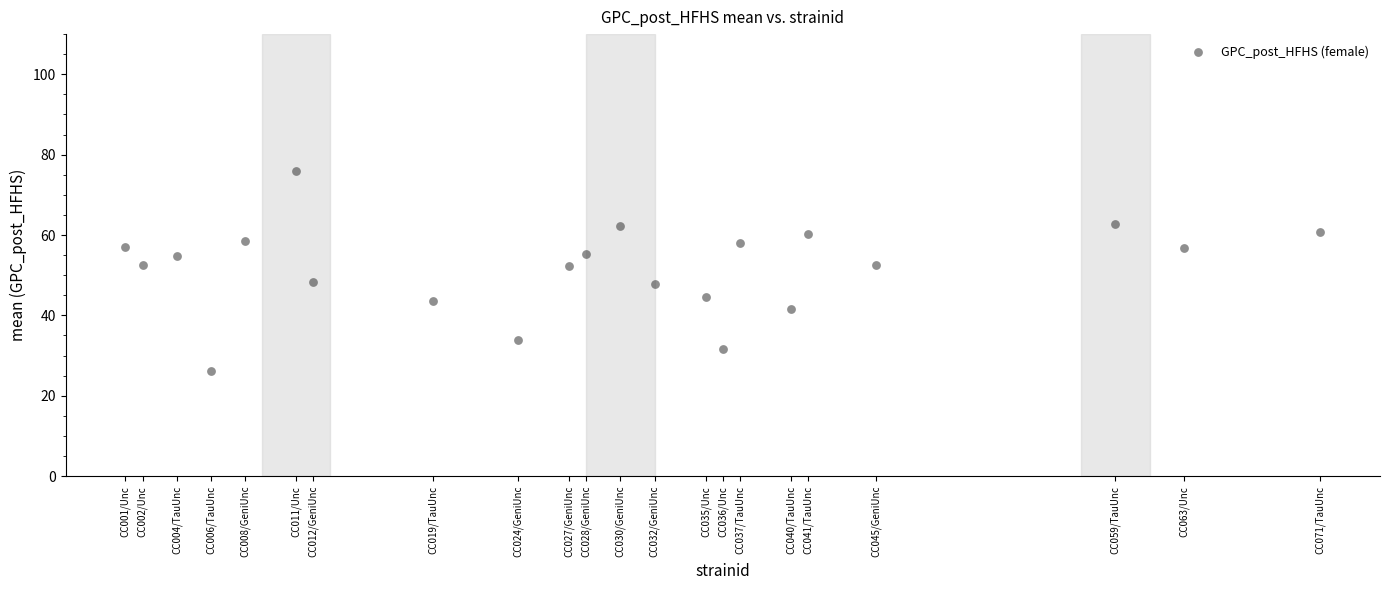

What is the range of Y values (max minus min)?

49.7